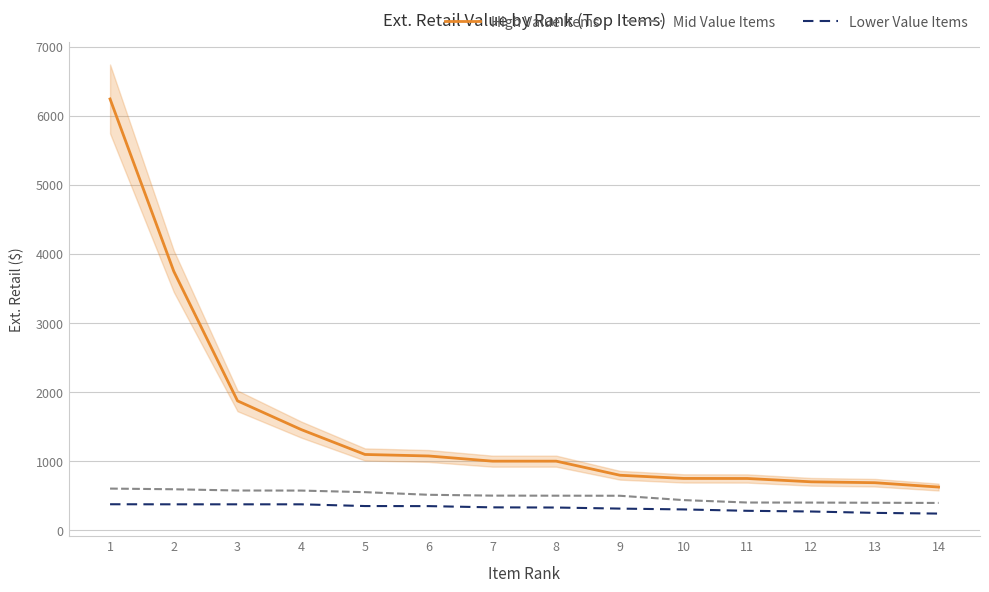

What are all the series names shown in the legend?

High Value Items, Mid Value Items, Lower Value Items